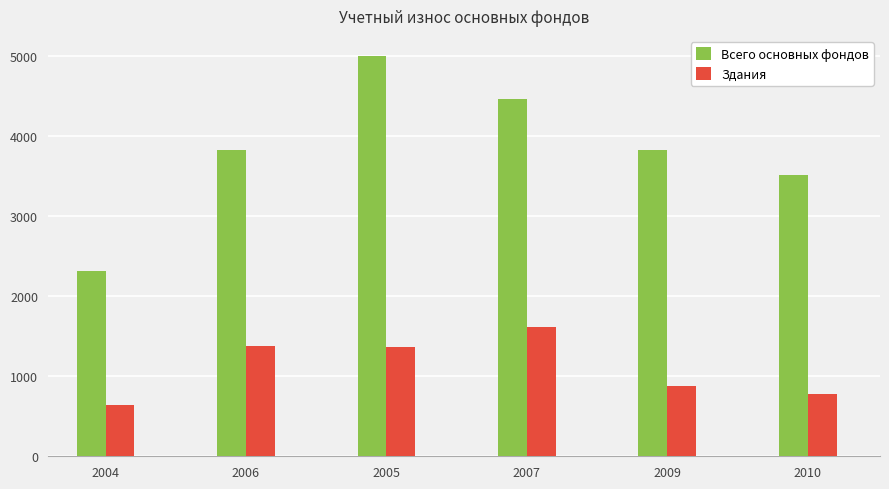

True or false: Здания has a value of 1378 at 2006.

True